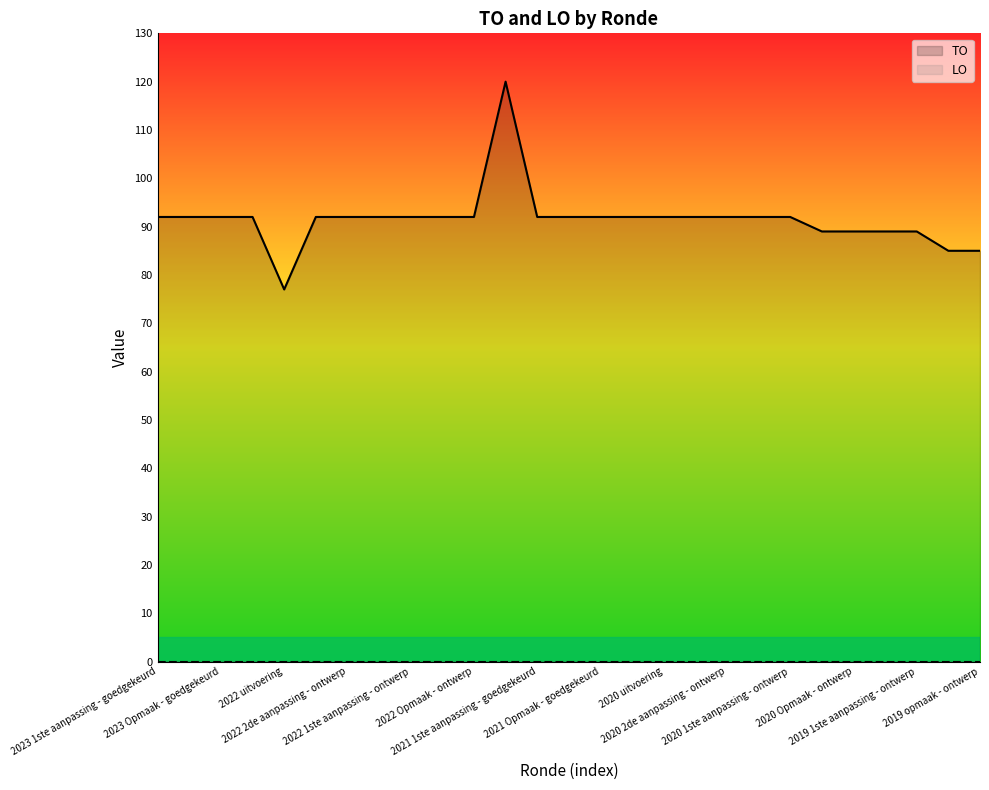

Does the chart display data point markers on the line(s)?

No